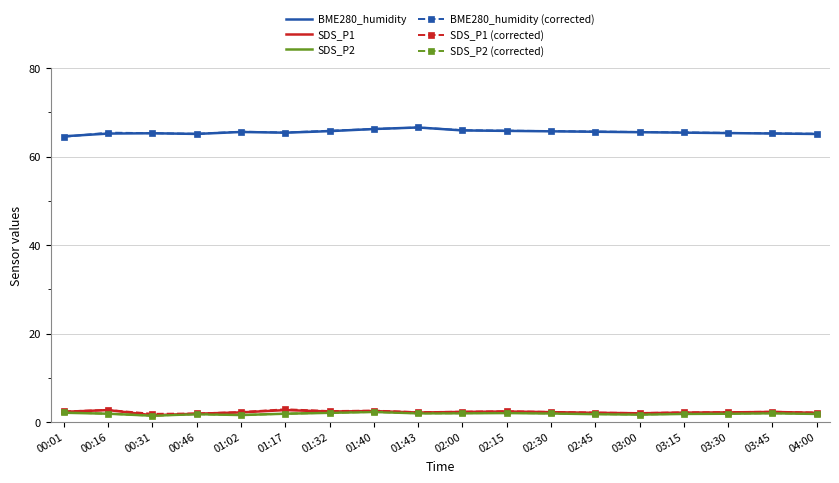

True or false: SDS_P1 and BME280_humidity (corrected) intersect in this chart.

False